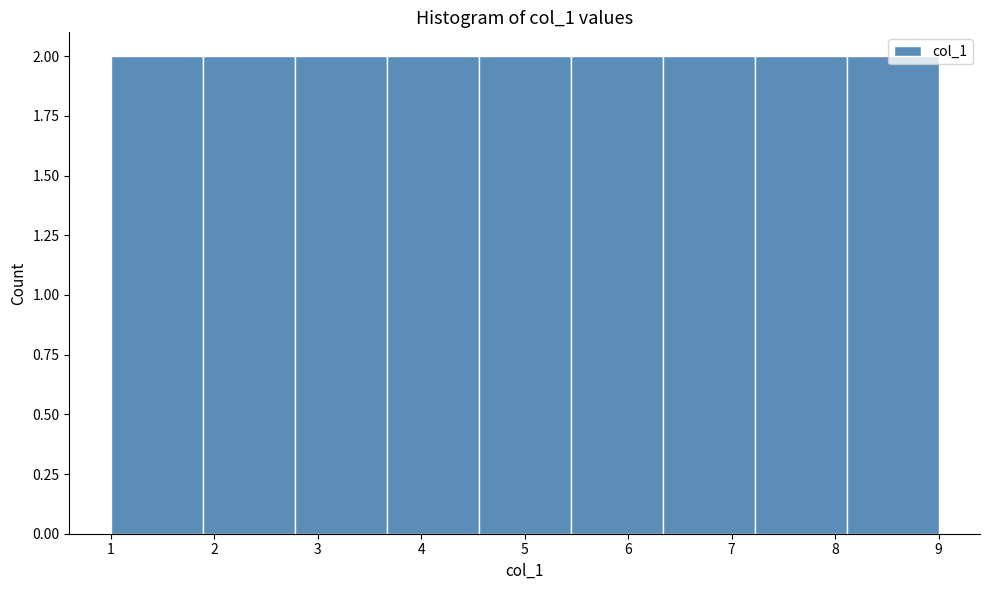

Reading left to right, list every bar in this chart as the range it spans on the x-axis followed by its height. Neither the bar edges nor the heights are printed on the chart, so give them approximately, as read against the axes.

1.0 to 1.9: 2
1.9 to 2.8: 2
2.8 to 3.7: 2
3.7 to 4.6: 2
4.6 to 5.4: 2
5.4 to 6.3: 2
6.3 to 7.2: 2
7.2 to 8.1: 2
8.1 to 9.0: 2